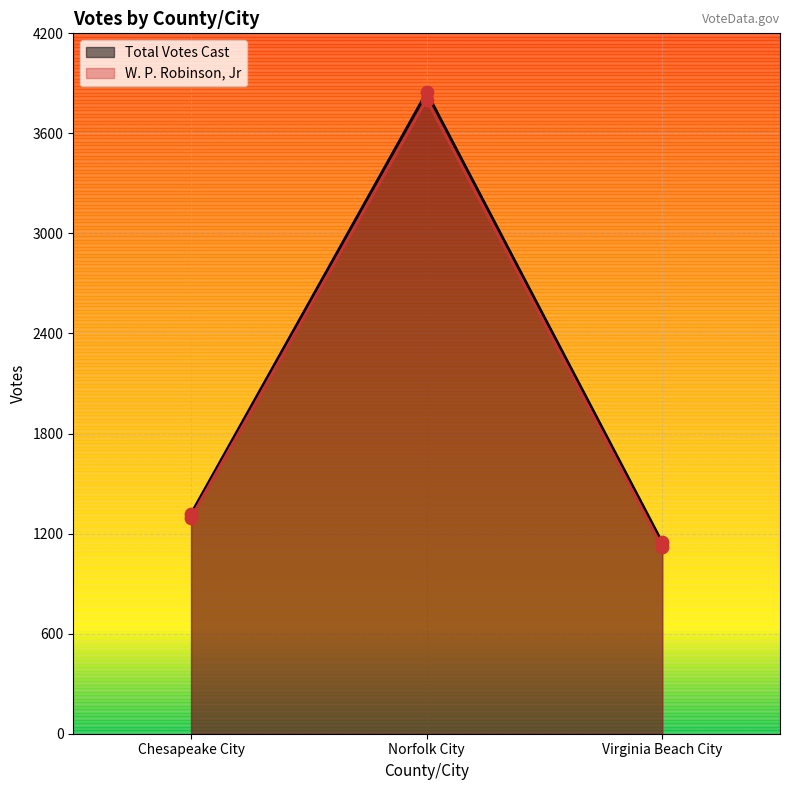

What is the total value across all series at Chesapeake City?

2615